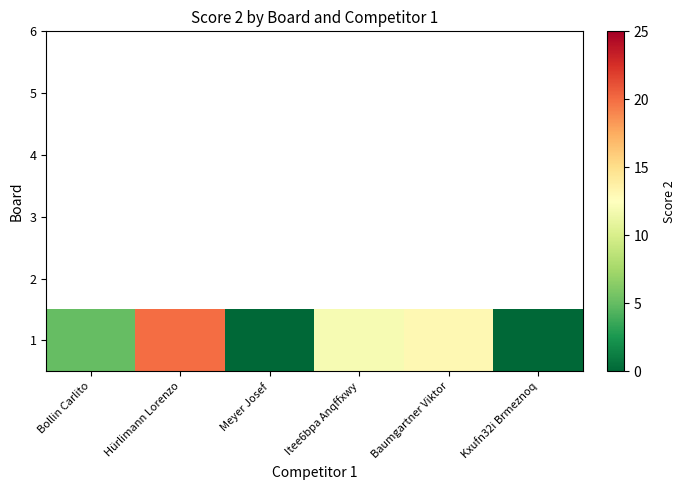

What is the difference between the maximum and second lowest values?

20